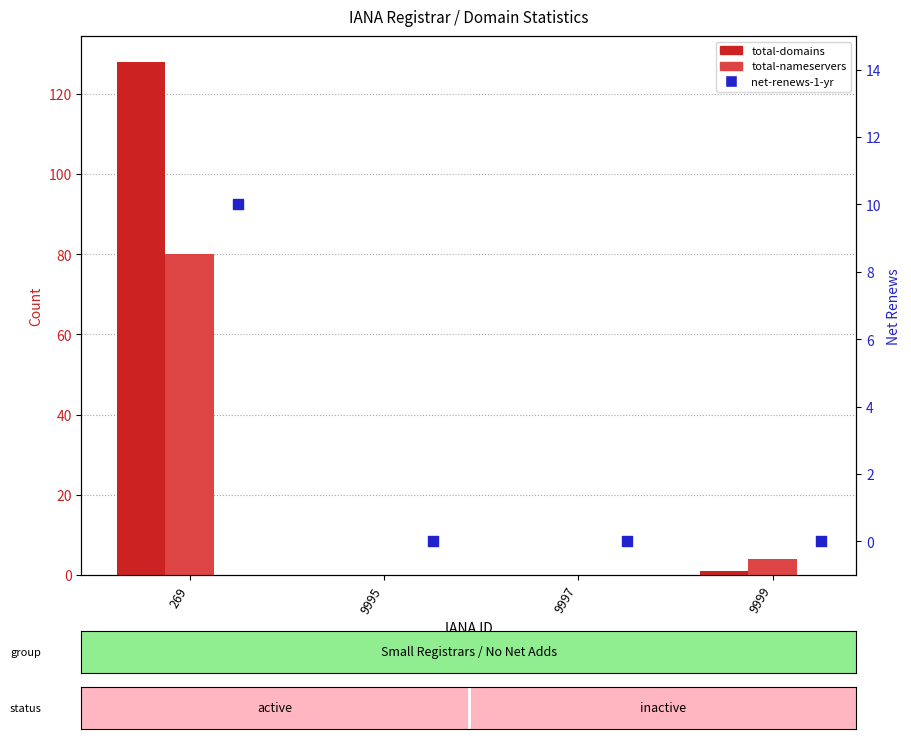

What are all the series names shown in the legend?

total-domains, total-nameservers, net-renews-1-yr